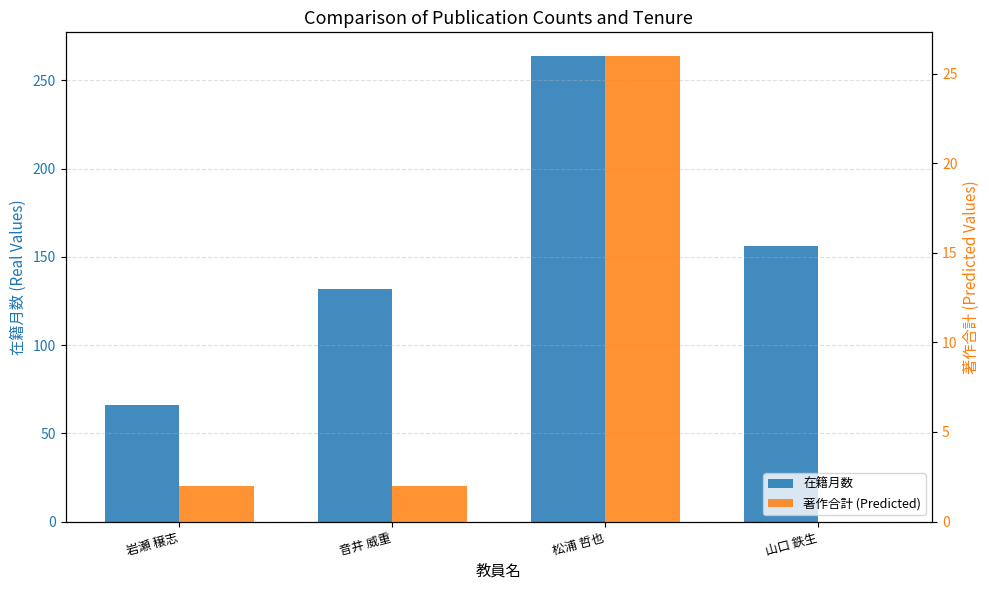

What is the difference between the maximum and minimum values in the 著作合計 (Predicted) series?

26